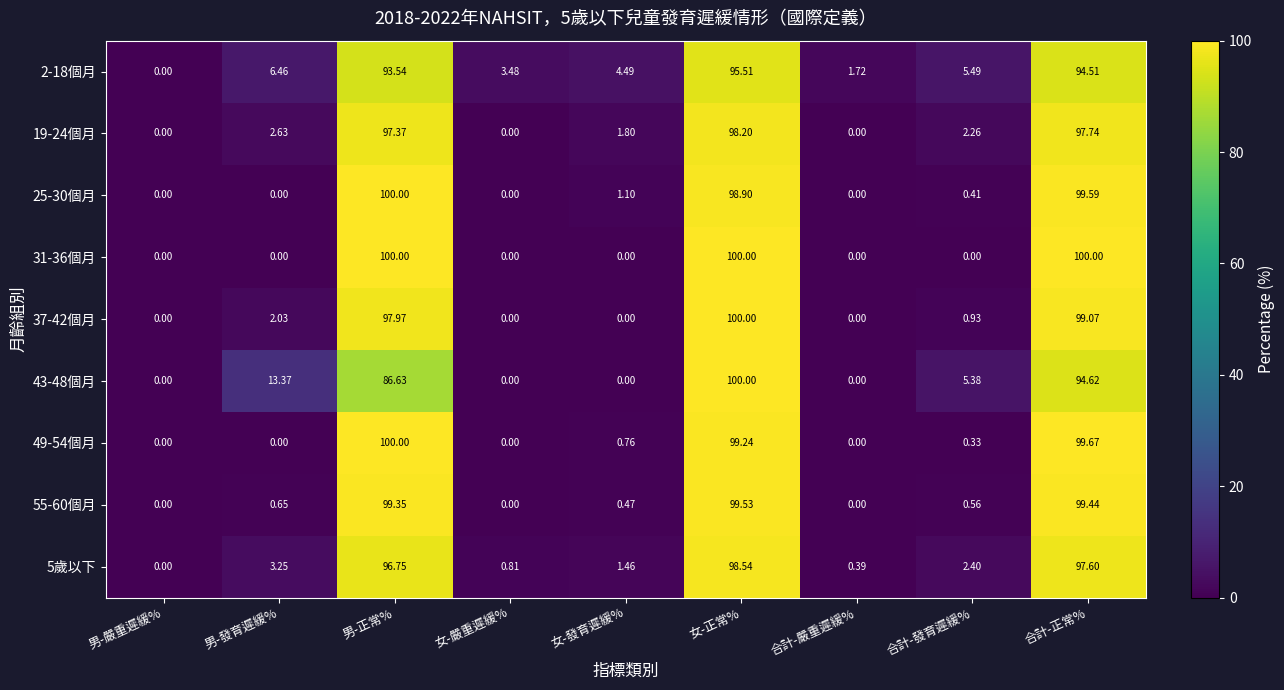

At which label does 19-24個月 first exceed 2?

男-發育遲緩%